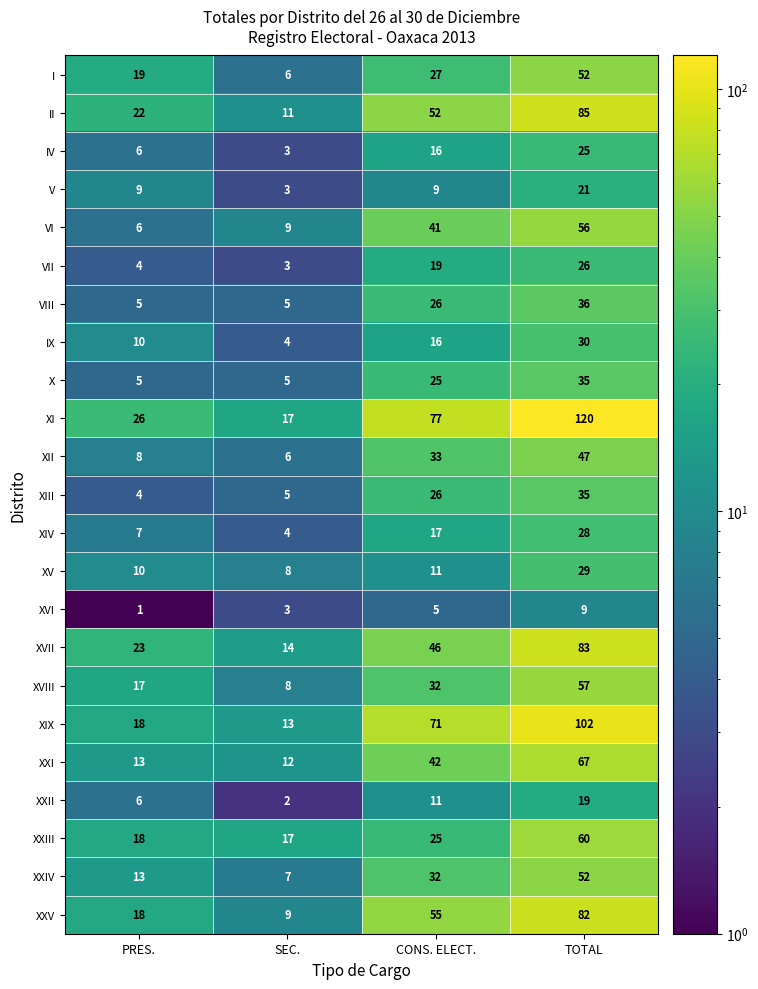

What is the total value across all series at TOTAL?

1156